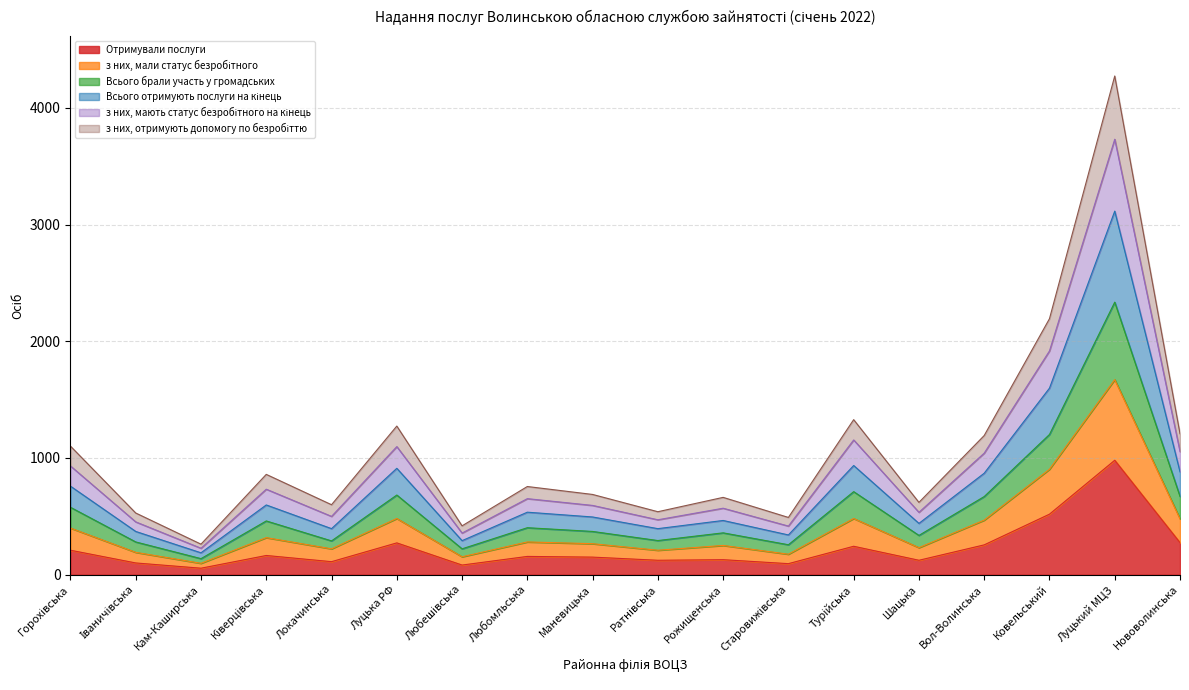

Rank the categories by з них, мали статус безробітного value from highest to lowest.

Луцький МЦЗ, Ковельський, Турійська, Луцька РФ, Нововолинська, Вол-Волинська, Горохівська, Ківерцівська, Любомльська, Маневицька, Рожищенська, Шацька, Локачинська, Ратнівська, Іваничівська, Старовижівська, Любешівська, Кам-Каширська